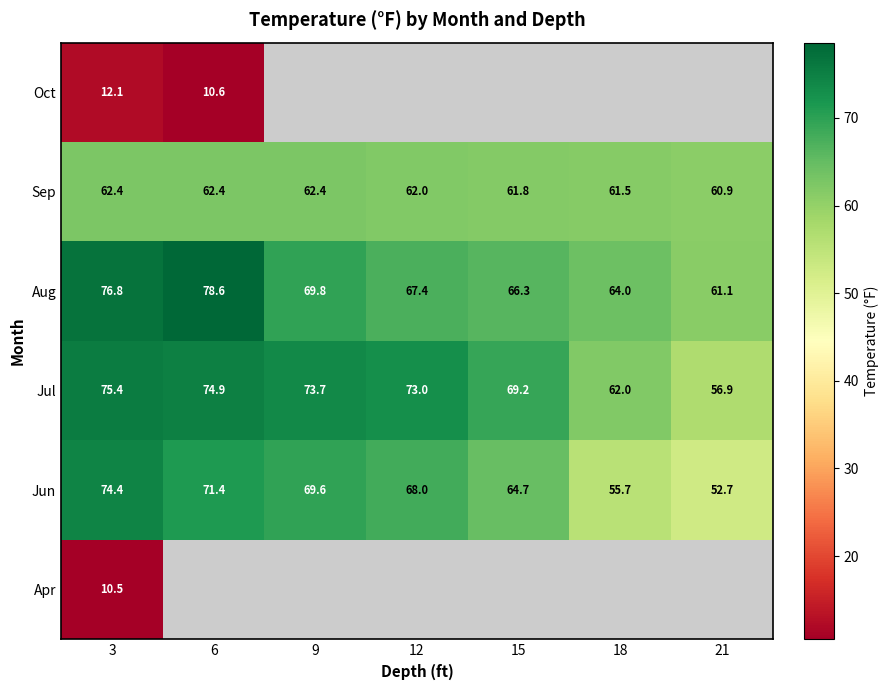

At which category does the chart reach its minimum across all series?

3